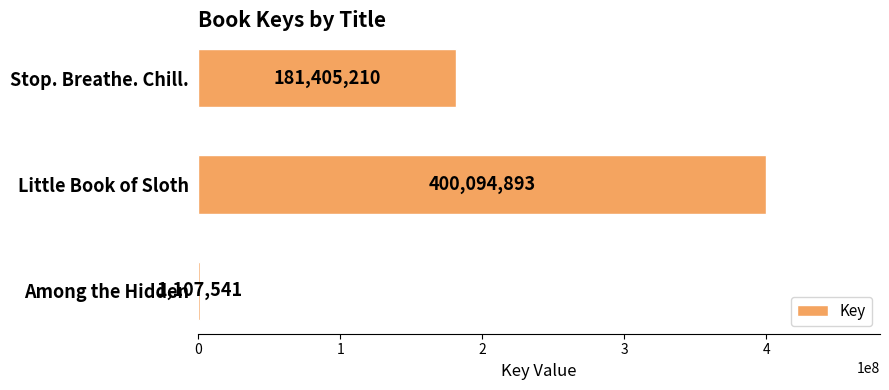

True or false: the data shows 1107541 at Among the Hidden.

True